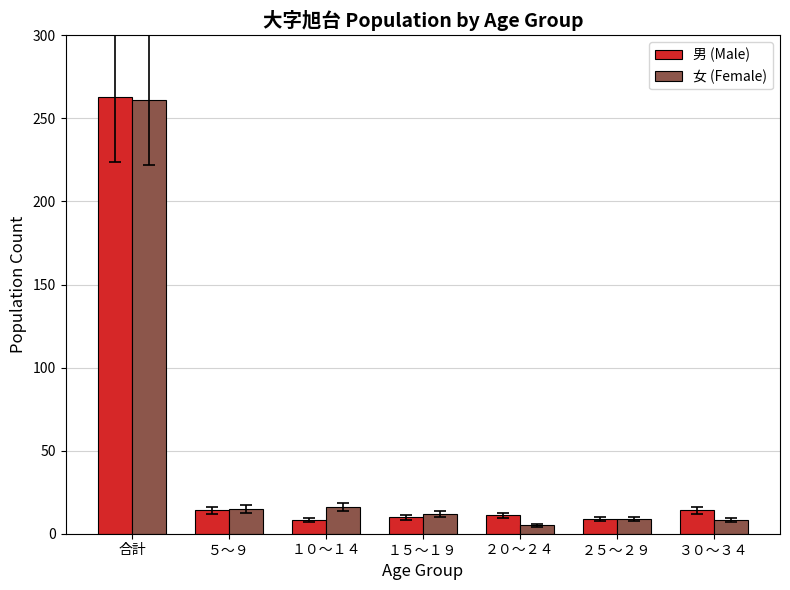

At which label does 女 (Female) first exceed 12?

合計